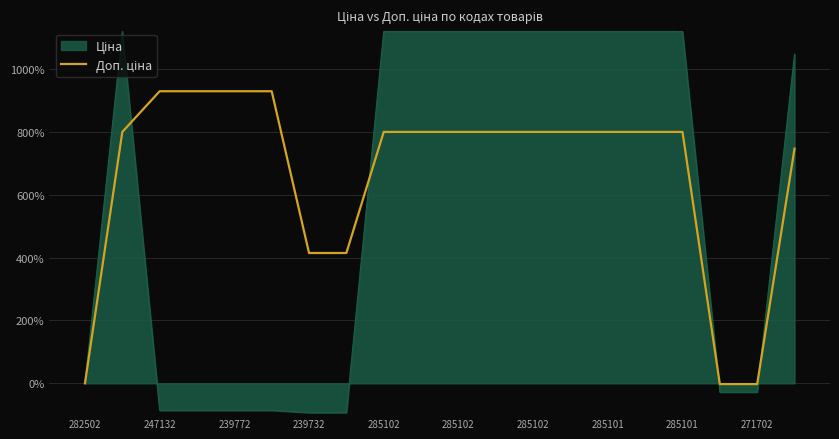

What is the difference between the maximum and minimum values?

931.2